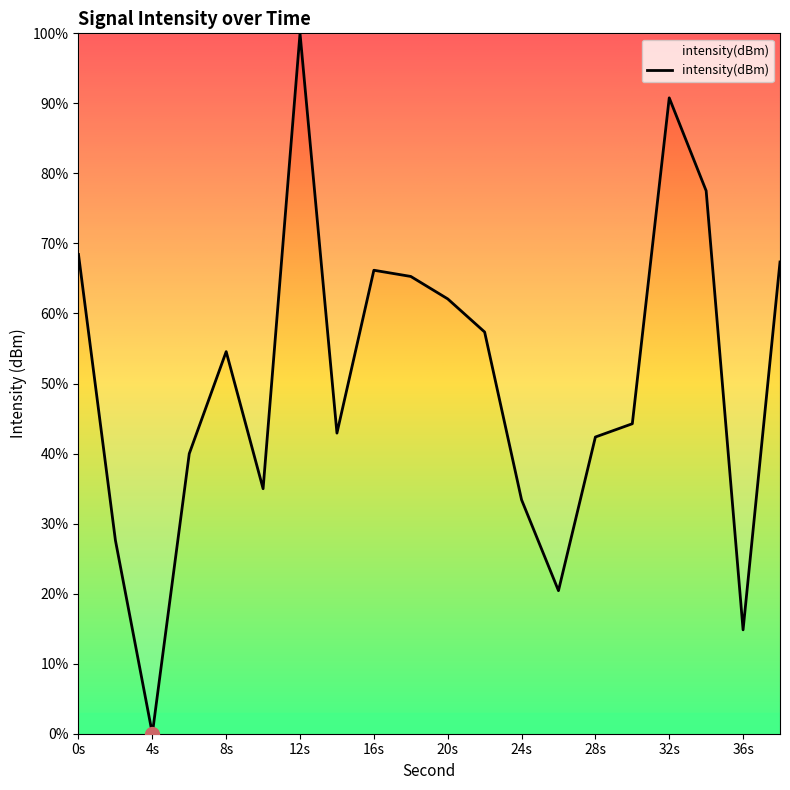

What is the greatest value displayed?

100.0